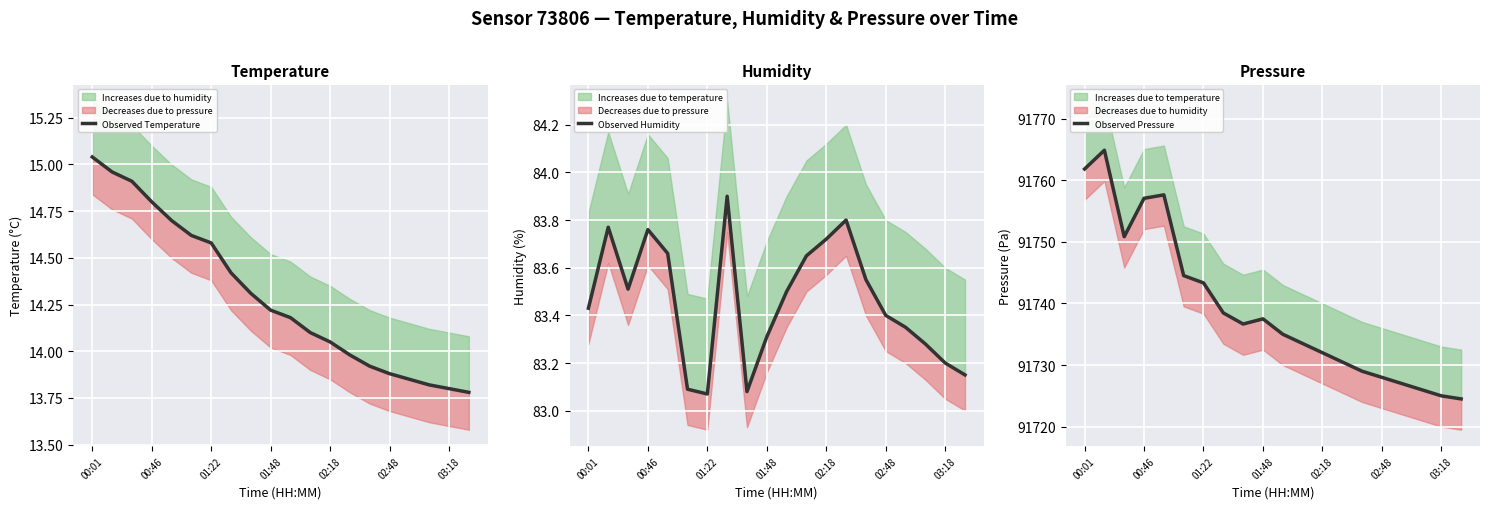

What is the value of the Observed Pressure point at the 1st from the left?

91761.8